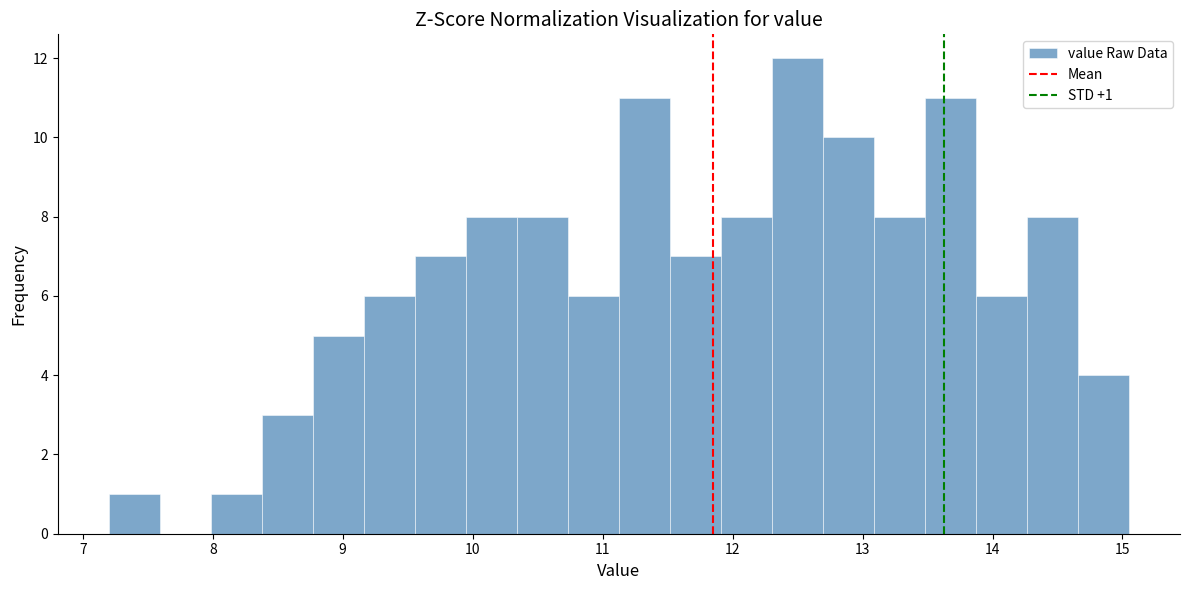

Around what value on the x-axis is the tallest bar? Give the approximate position of its centre, as read against the axis.

12.5